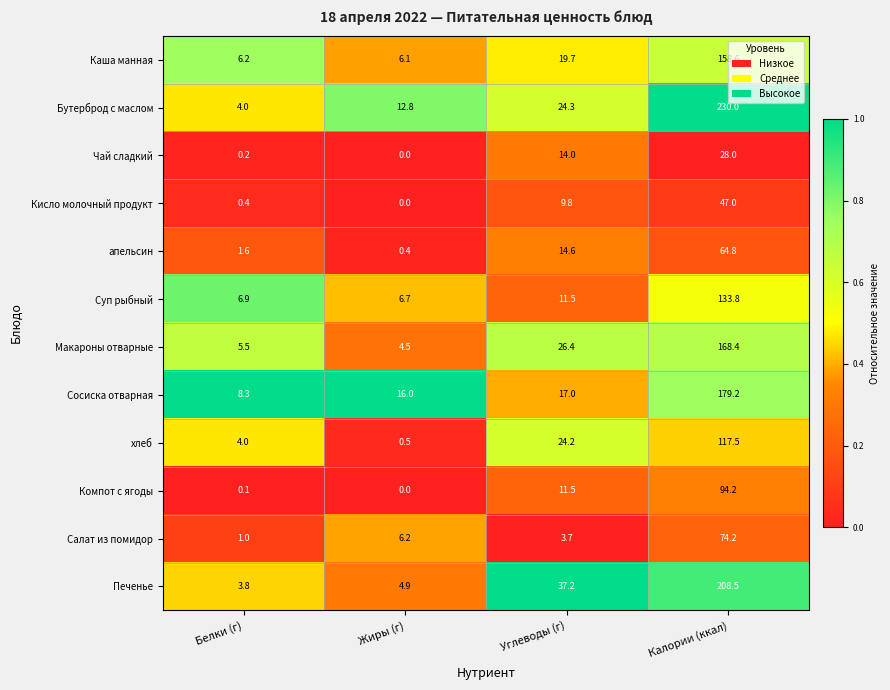

Where does the Салат из помидор series first go above 6?

Жиры (г)